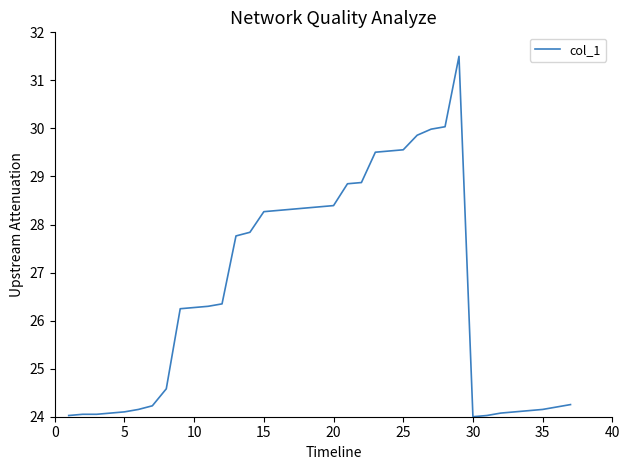

What is the smallest value displayed?

24.0